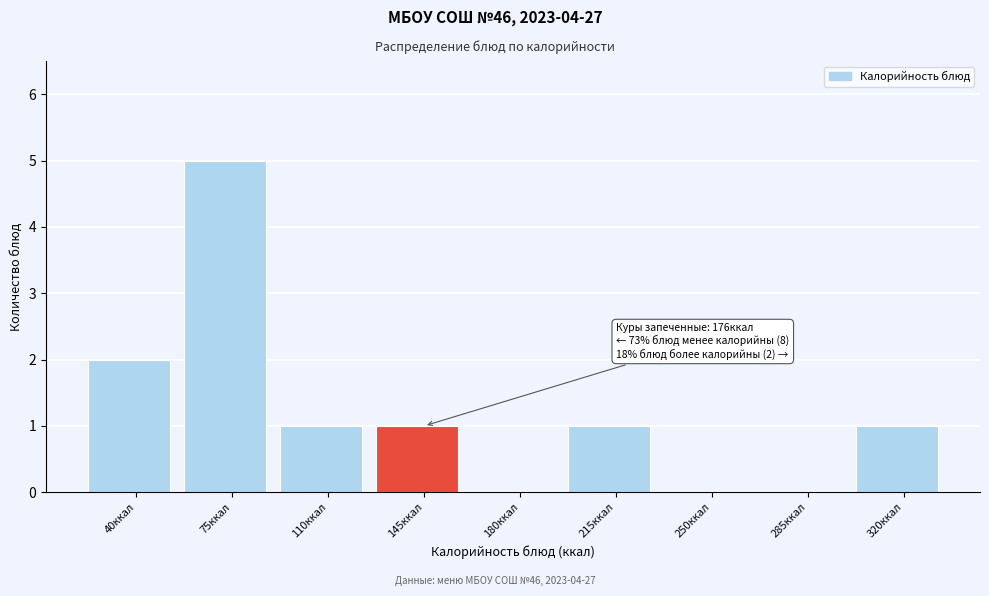

Reading left to right, list all the values displayed in this chart.

40ккал=2	75ккал=5	110ккал=1	145ккал=1	180ккал=0	215ккал=1	250ккал=0	285ккал=0	320ккал=1